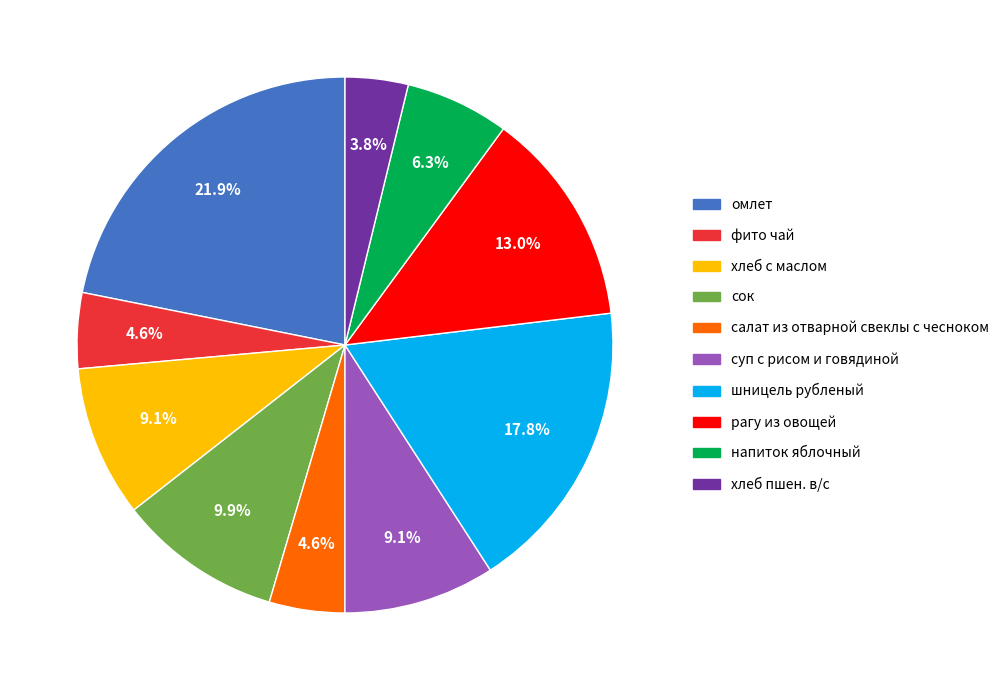

To the nearest percent, what percentage of the pie is омлет?

22%